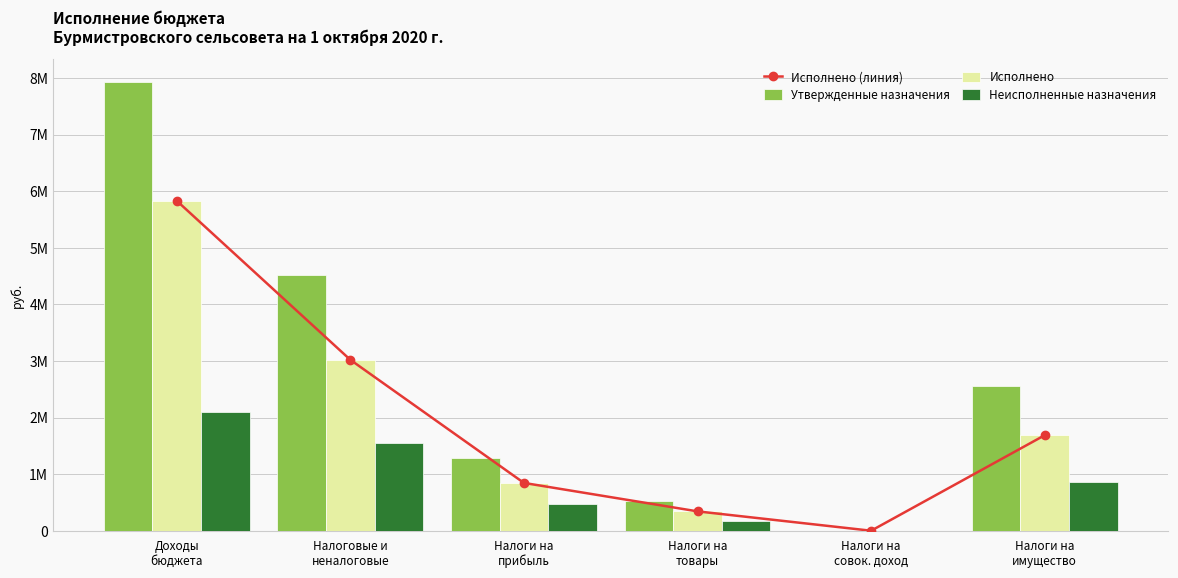

What is the value of the Исполнено bar at the 4th from the left?

344270.1